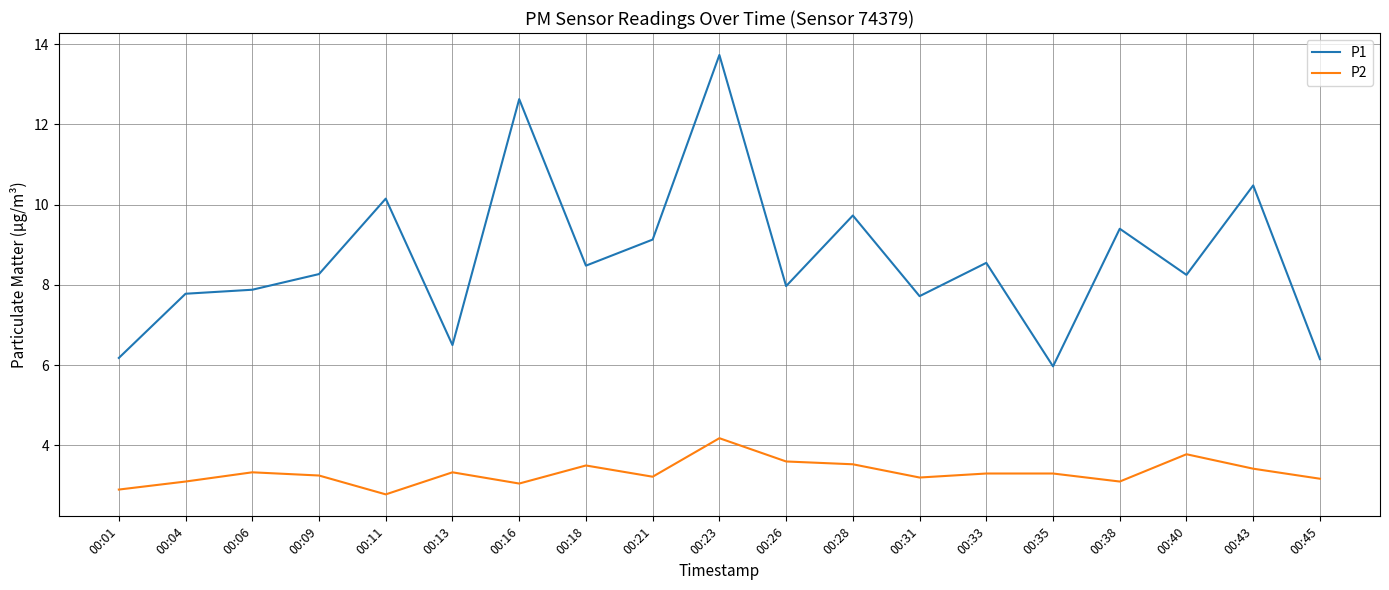

True or false: P1 and P2 intersect in this chart.

False